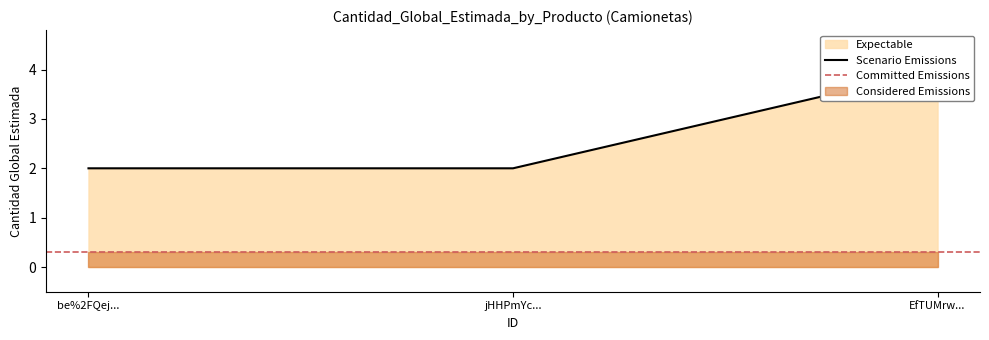

What is the value of the 2nd point from the left?

2